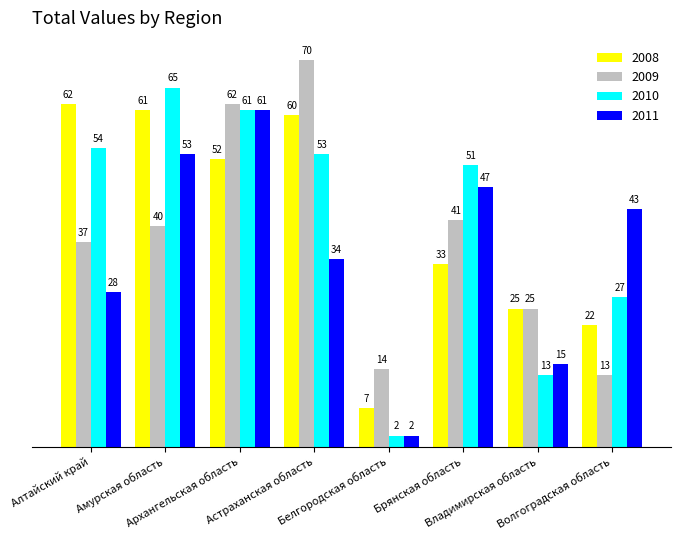

How many series are shown in this chart?

4